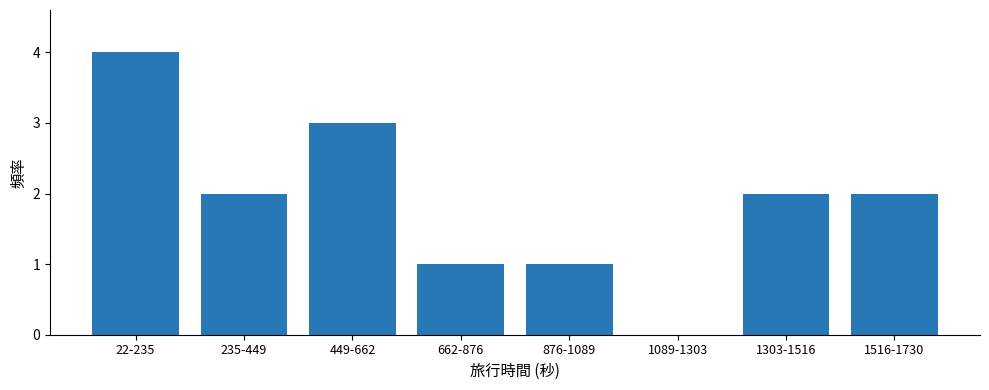

Reading left to right, list all the values displayed in this chart.

22-235=4	235-449=2	449-662=3	662-876=1	876-1089=1	1089-1303=0	1303-1516=2	1516-1730=2